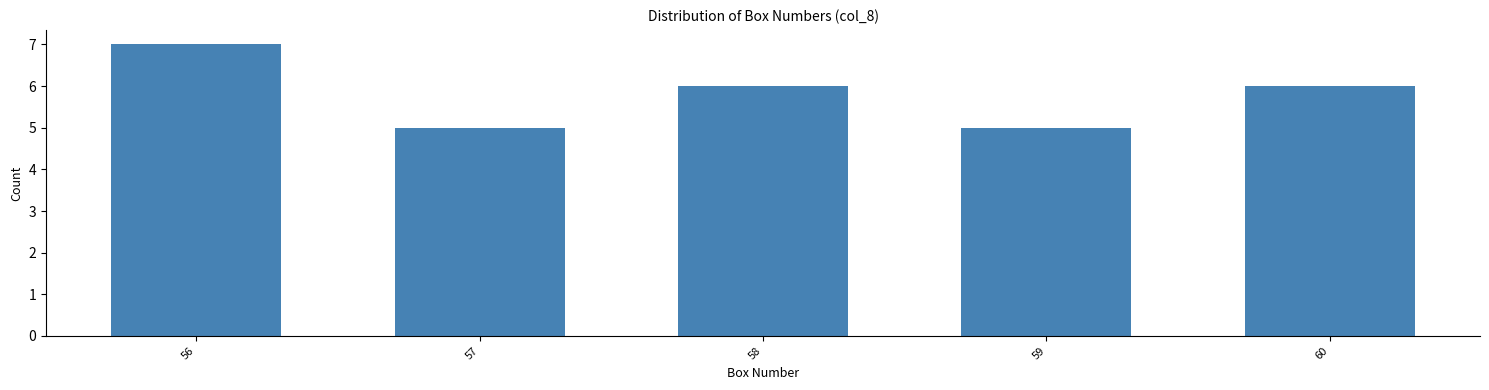

Reading left to right, list all the values displayed in this chart.

7	5	6	5	6